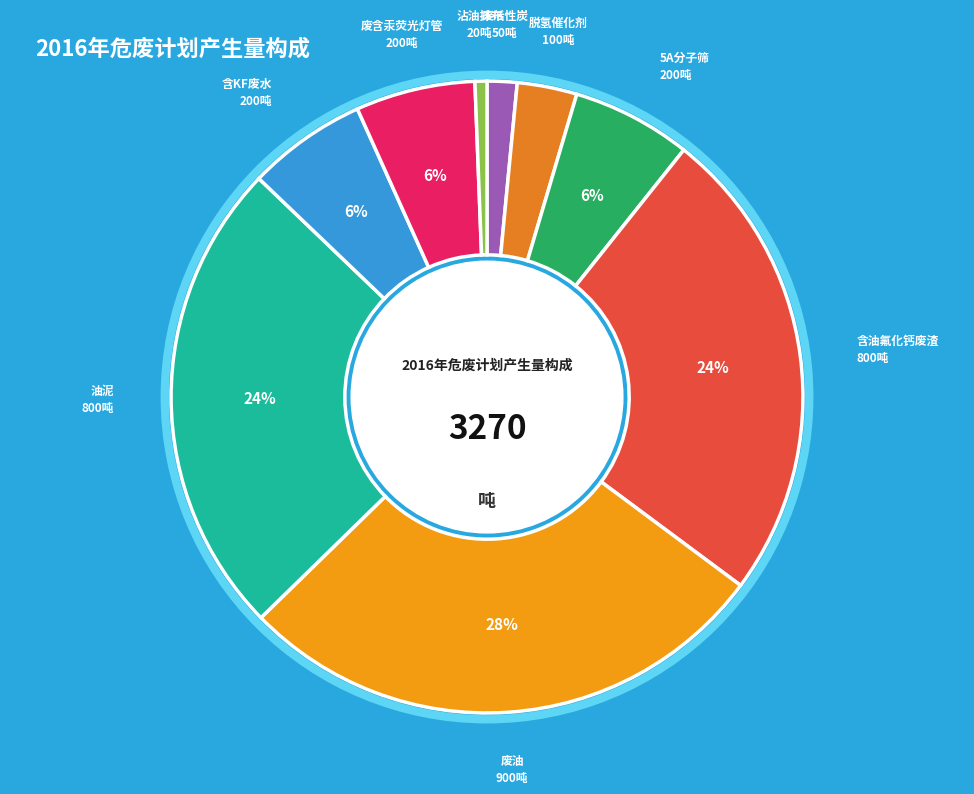

How many slices are in this pie chart?

9